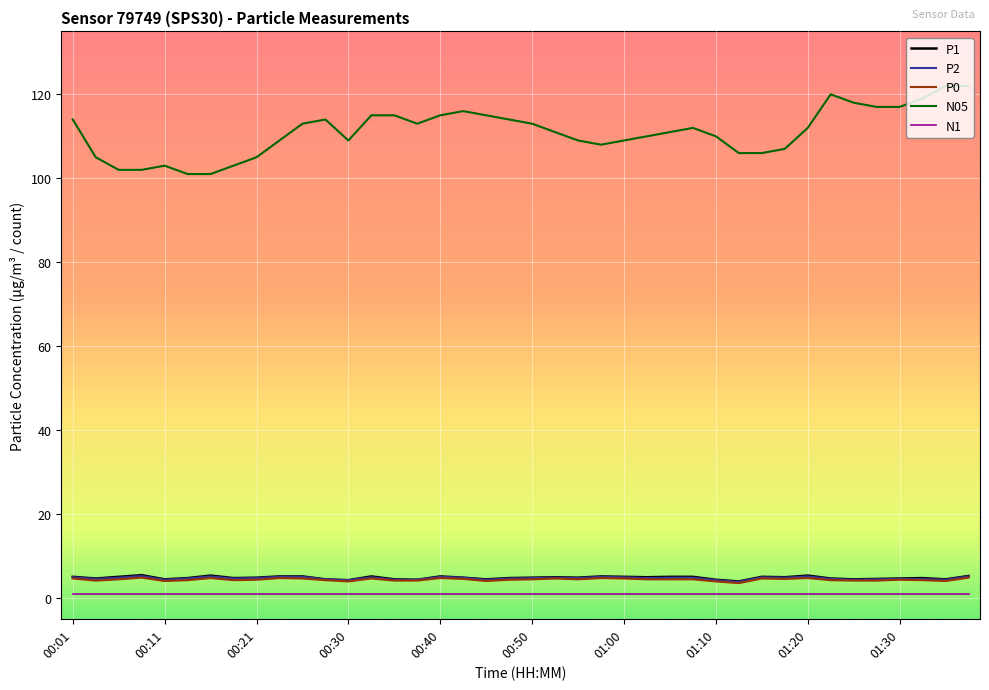

True or false: N05 and N1 cross at least once.

False